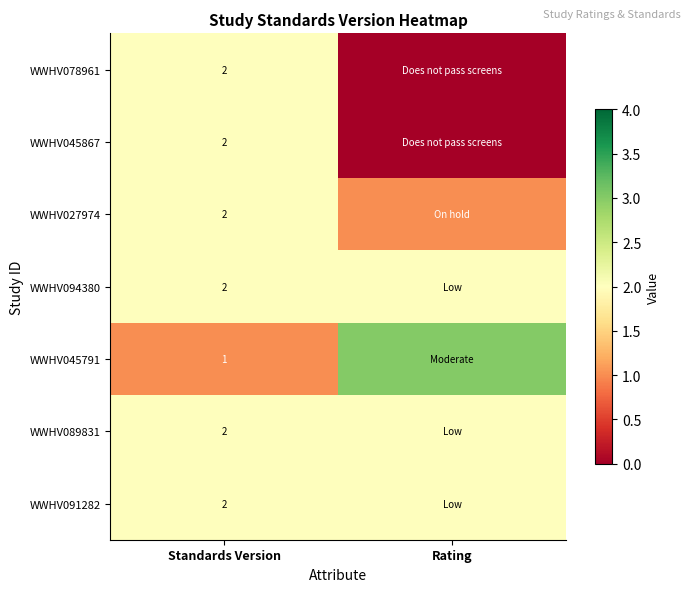

What is the total value across all series at Standards Version?

13